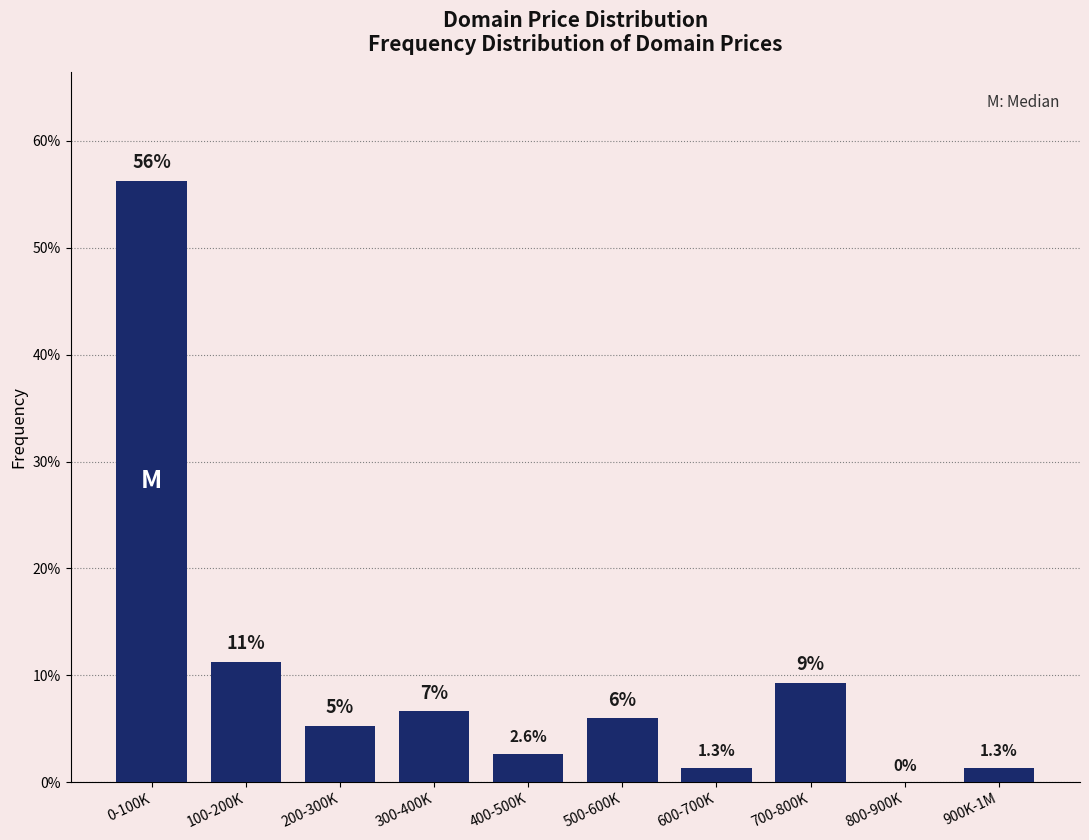

Reading left to right, extract all data points from this chart.

0-100K=56.3	100-200K=11.3	200-300K=5.3	300-400K=6.6	400-500K=2.6	500-600K=6.0	600-700K=1.3	700-800K=9.3	800-900K=0.0	900K-1M=1.3